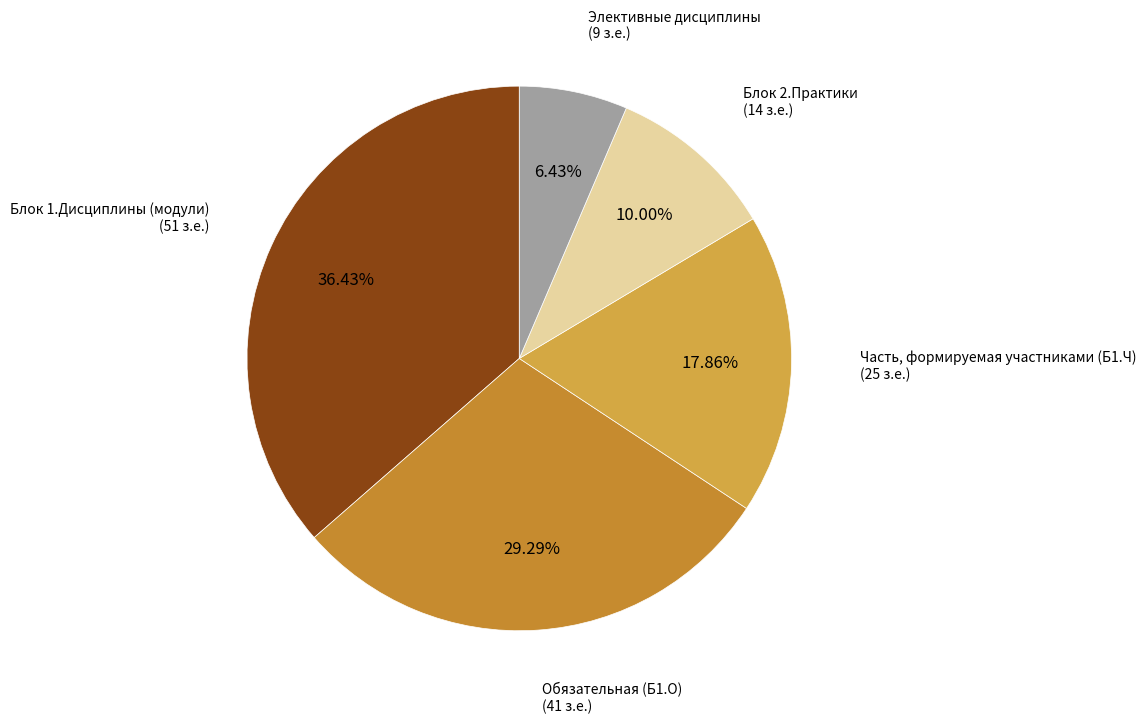

How many segments does this pie chart have?

5